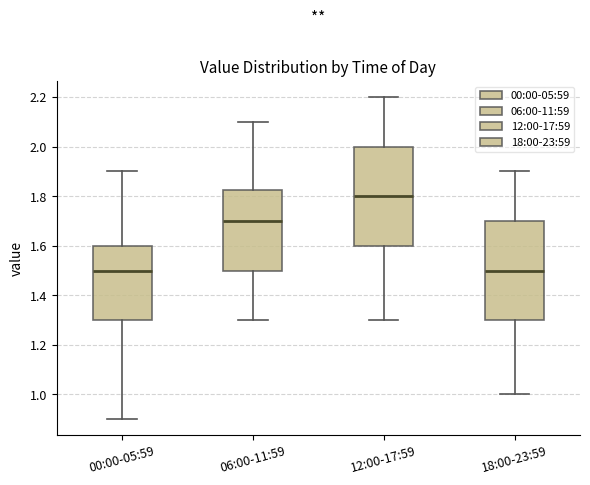

Where does the upper whisker of the box for 18:00-23:59 end on the y-axis? The values are not printed on the chart, so give them approximately, as read against the axis.

1.90